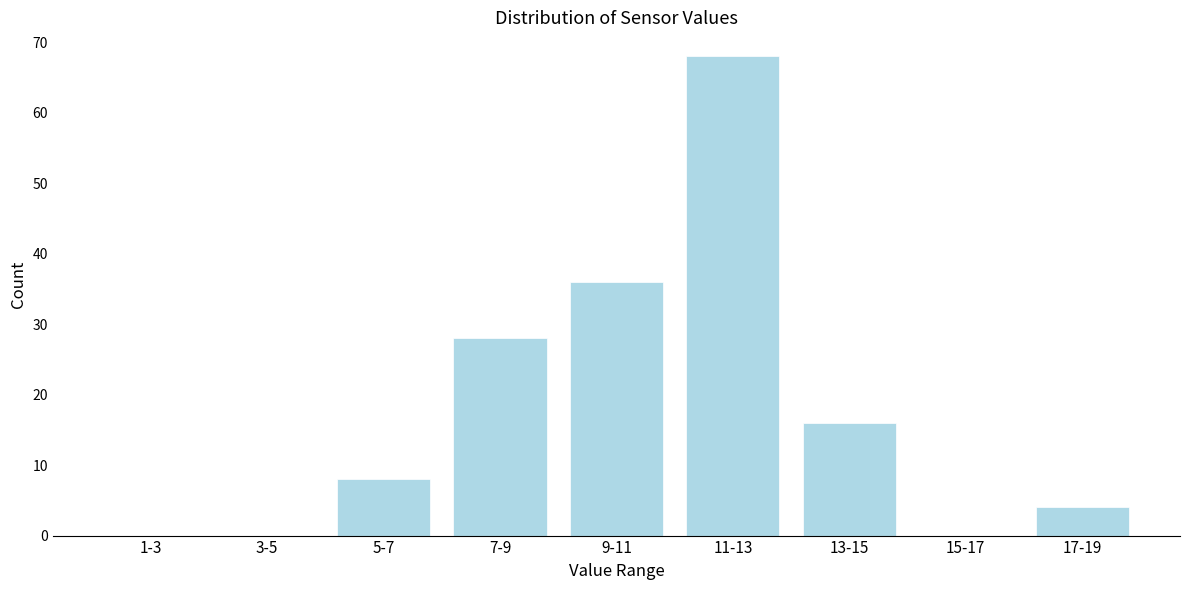

Reading left to right, what are all the values shown in this chart?

1-3=0	3-5=0	5-7=8	7-9=28	9-11=36	11-13=68	13-15=16	15-17=0	17-19=4